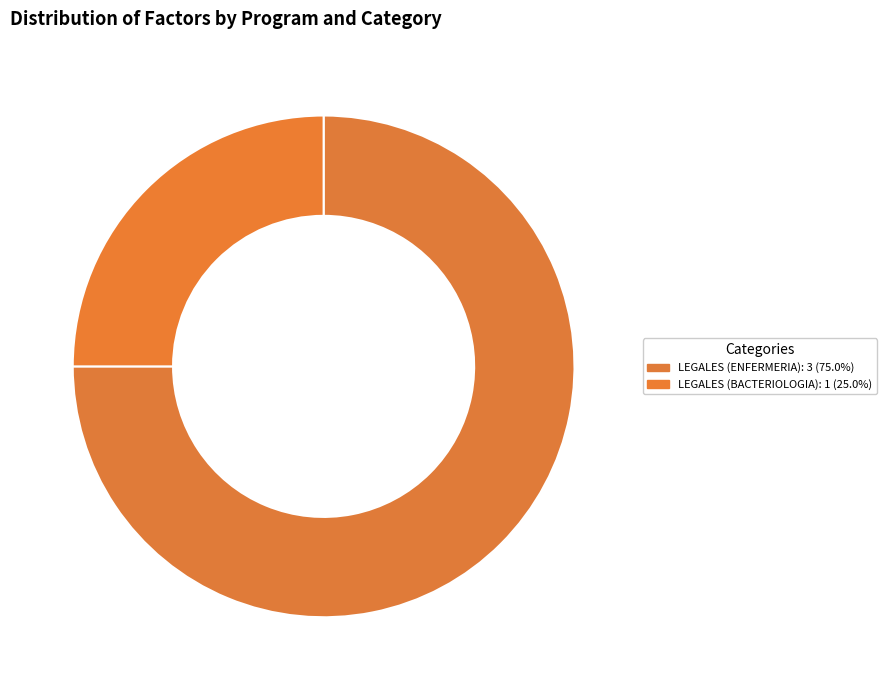

Count the number of slices in the pie.

2